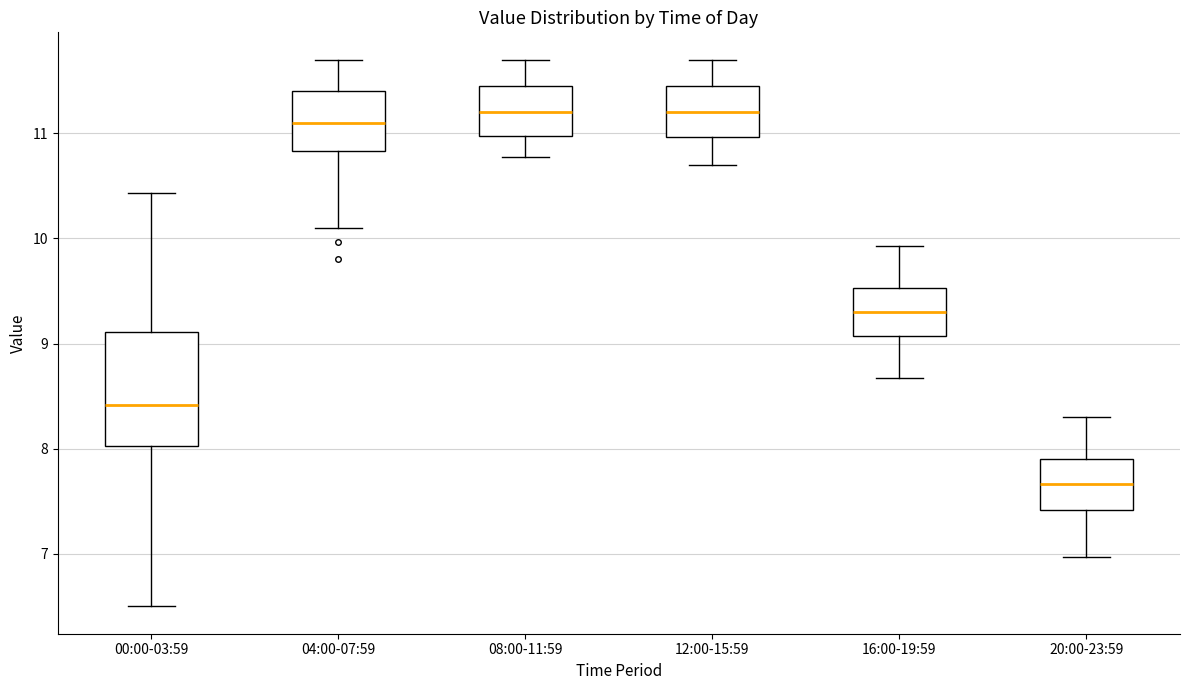

Reading left to right, read every box against the y-axis: the position of its median line, the range the box covers, and the ends of its whiskers. The values are not printed on the chart, so give them approximately, as read against the axis.

00:00-03:59: median 8.4, box 8.0 to 9.1, whiskers 6.5 to 10.4
04:00-07:59: median 11.1, box 10.8 to 11.4, whiskers 10.1 to 11.7
08:00-11:59: median 11.2, box 11.0 to 11.4, whiskers 10.8 to 11.7
12:00-15:59: median 11.2, box 11.0 to 11.4, whiskers 10.7 to 11.7
16:00-19:59: median 9.3, box 9.1 to 9.5, whiskers 8.7 to 9.9
20:00-23:59: median 7.7, box 7.4 to 7.9, whiskers 7.0 to 8.3